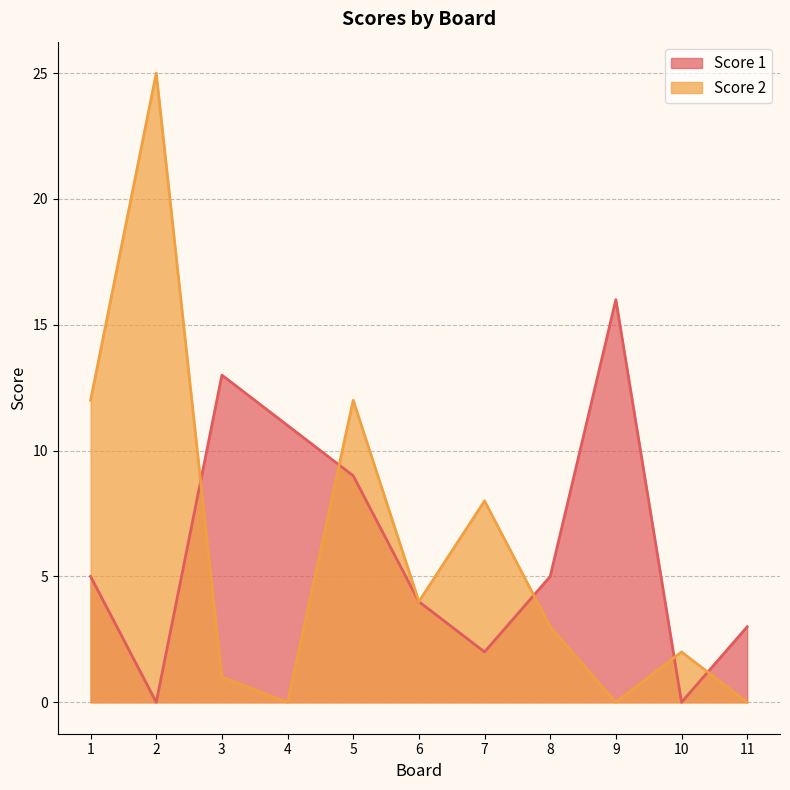

Is the value of Score 1 at 6 greater than the value of Score 2 at 3?

Yes